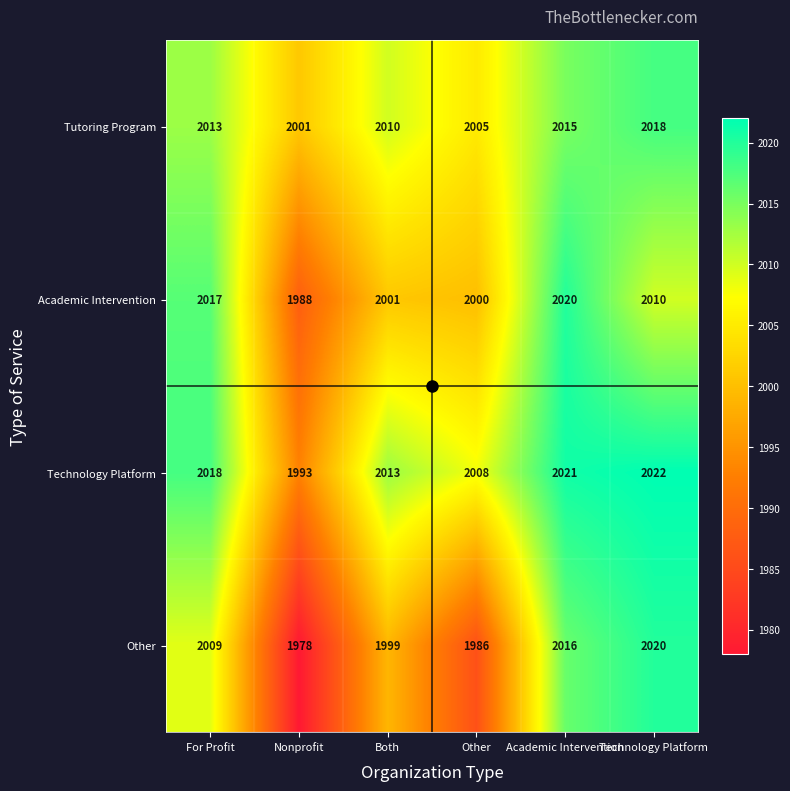

Is it true that Other equals 2020 at Technology Platform?

True